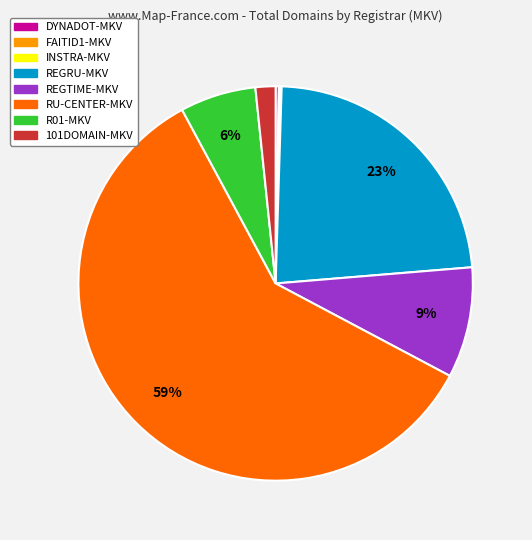

To the nearest percent, what is the average slice percentage?

12%